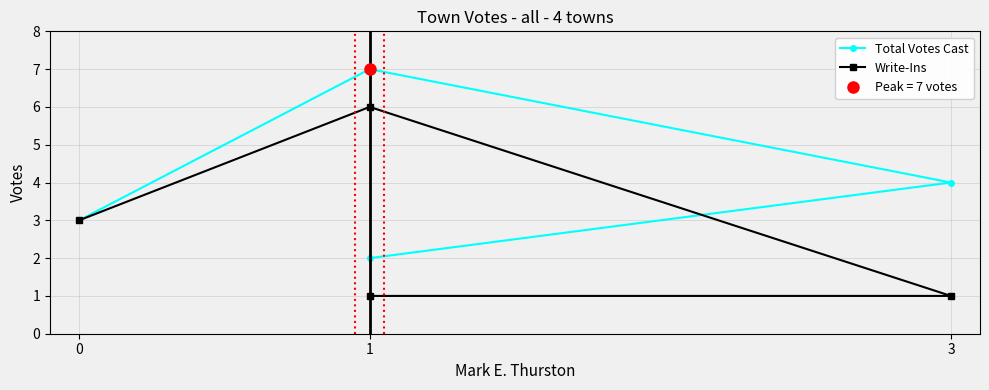

True or false: Total Votes Cast and Write-Ins intersect in this chart.

False